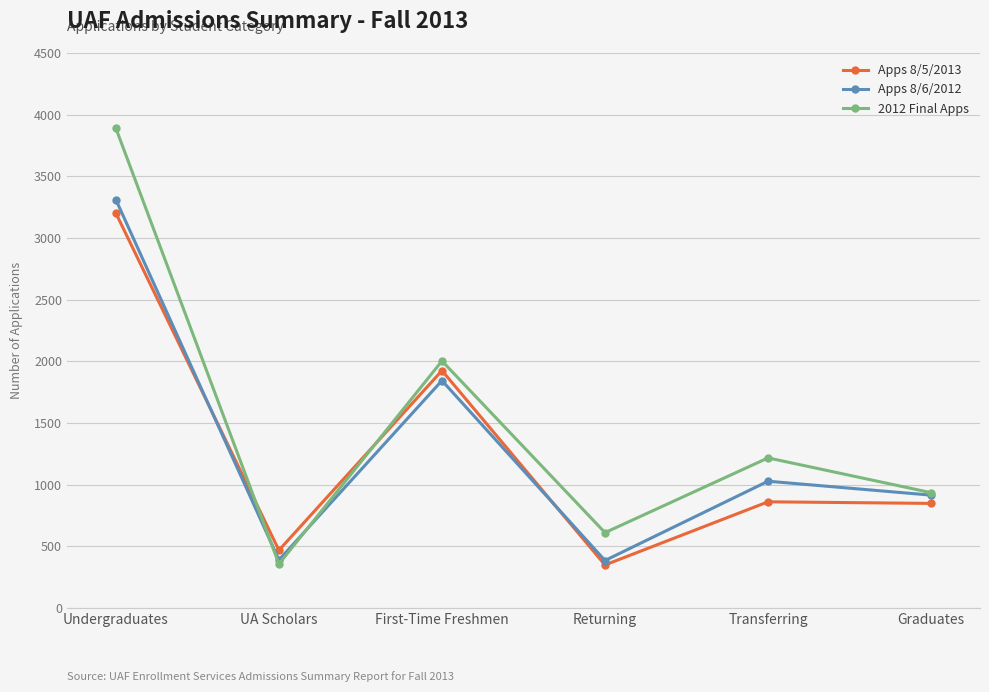

What value does the Apps 8/5/2013 series have at Graduates, to the nearest 100?

800